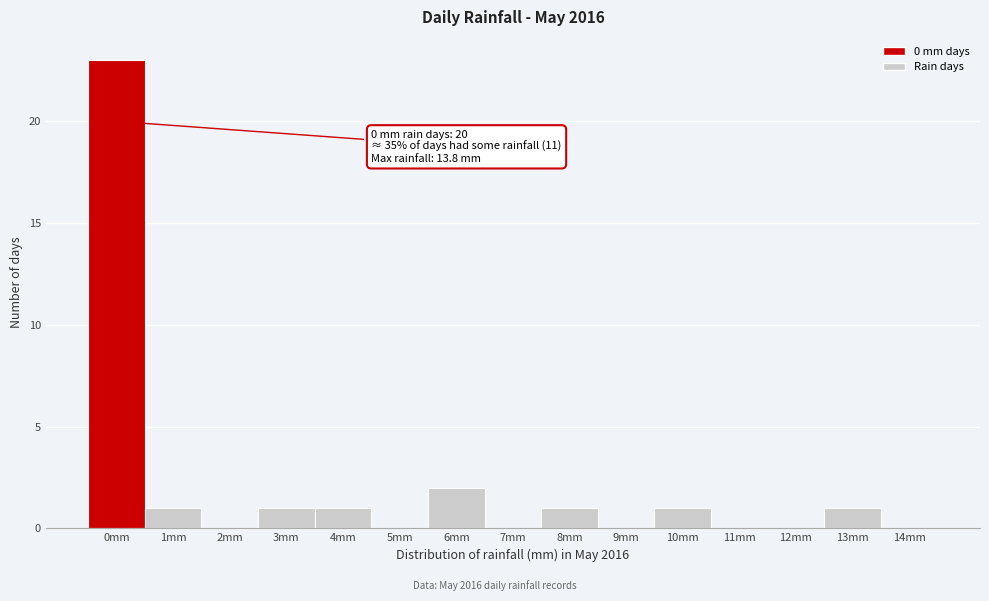

Reading right to left, what are all the values shown in this chart?

14mm=0	13mm=1	12mm=0	11mm=0	10mm=1	9mm=0	8mm=1	7mm=0	6mm=2	5mm=0	4mm=1	3mm=1	2mm=0	1mm=1	0mm=23